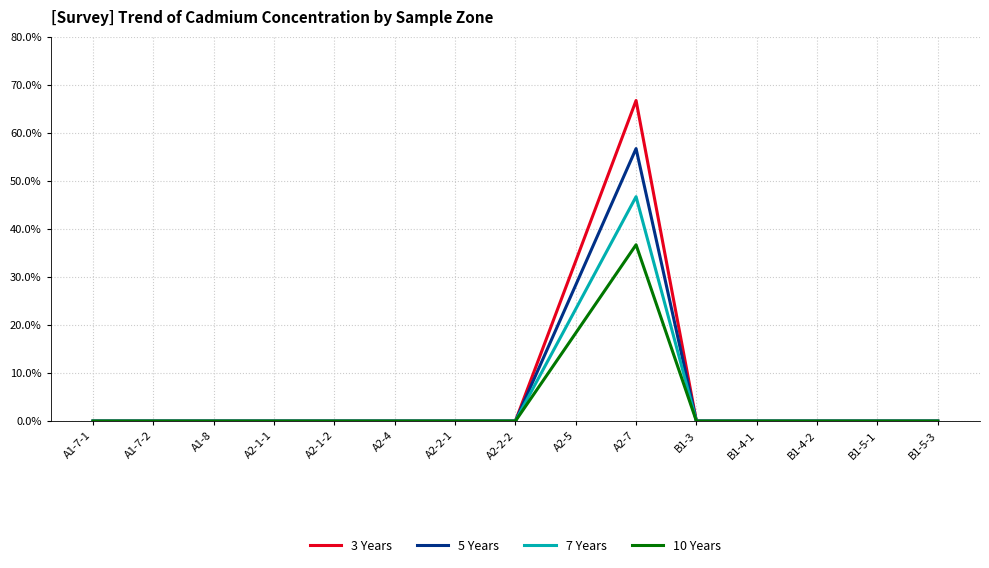

What is the sum of all 7 Years values?

70.0